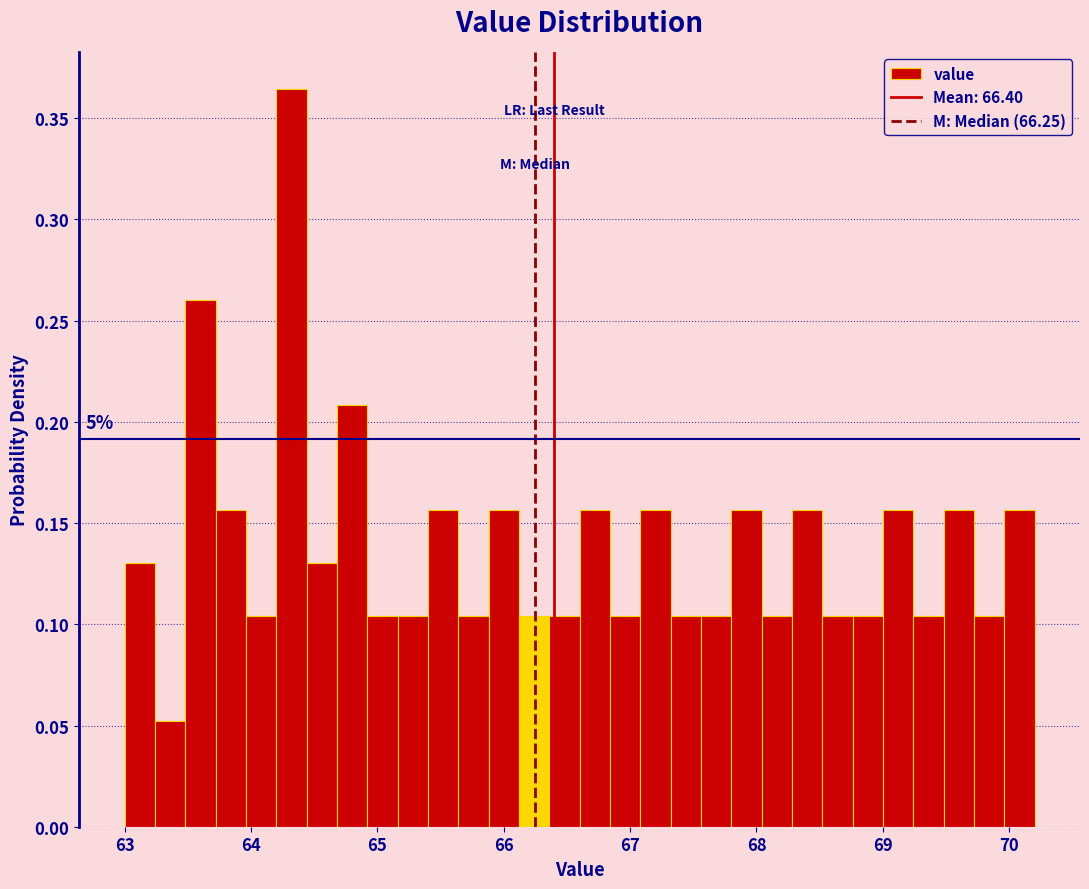

Around what value on the x-axis is the tallest bar? Give the approximate position of its centre, as read against the axis.

64.3